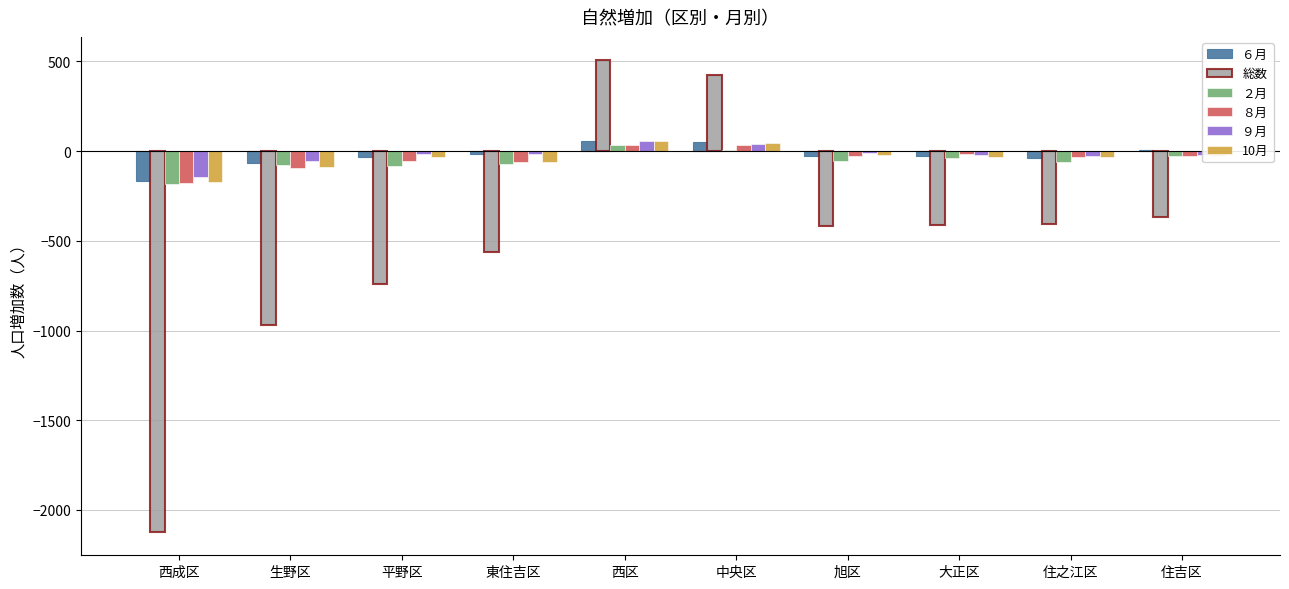

True or false: ６月 has a value of -169 at 西成区.

True